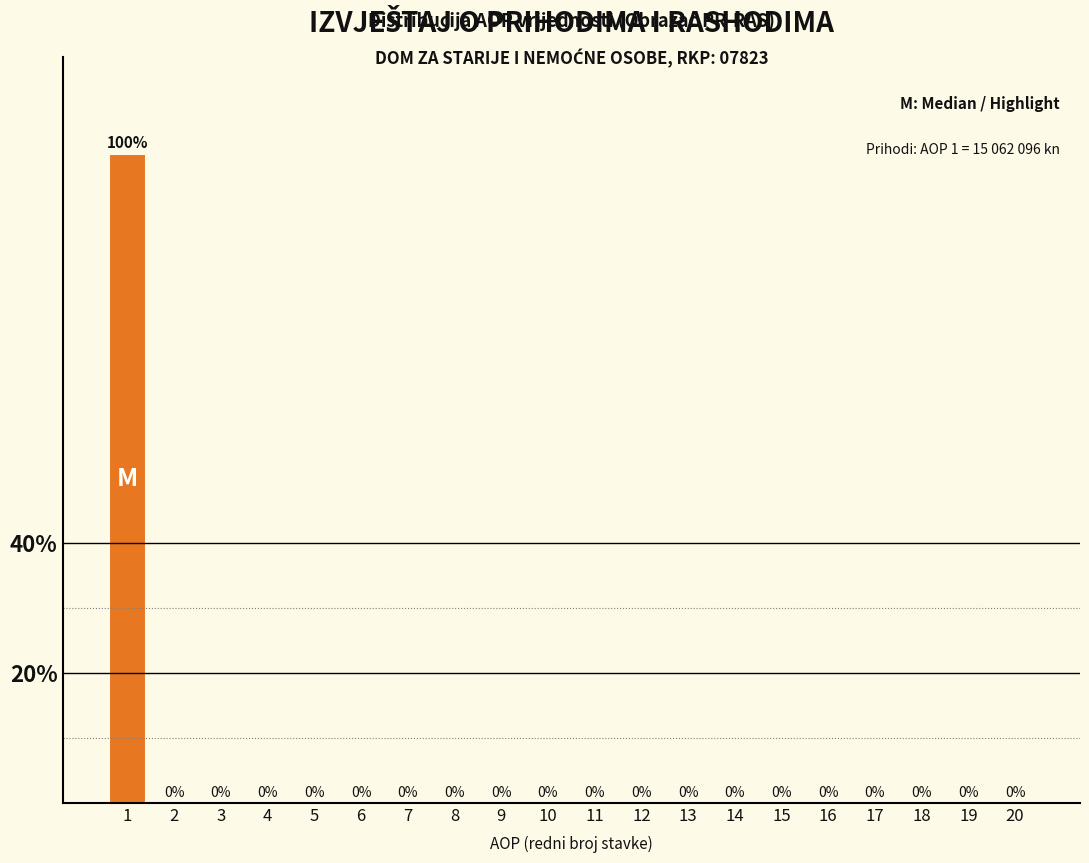

Reading left to right, what are all the values shown in this chart?

1=100	2=0	3=0	4=0	5=0	6=0	7=0	8=0	9=0	10=0	11=0	12=0	13=0	14=0	15=0	16=0	17=0	18=0	19=0	20=0